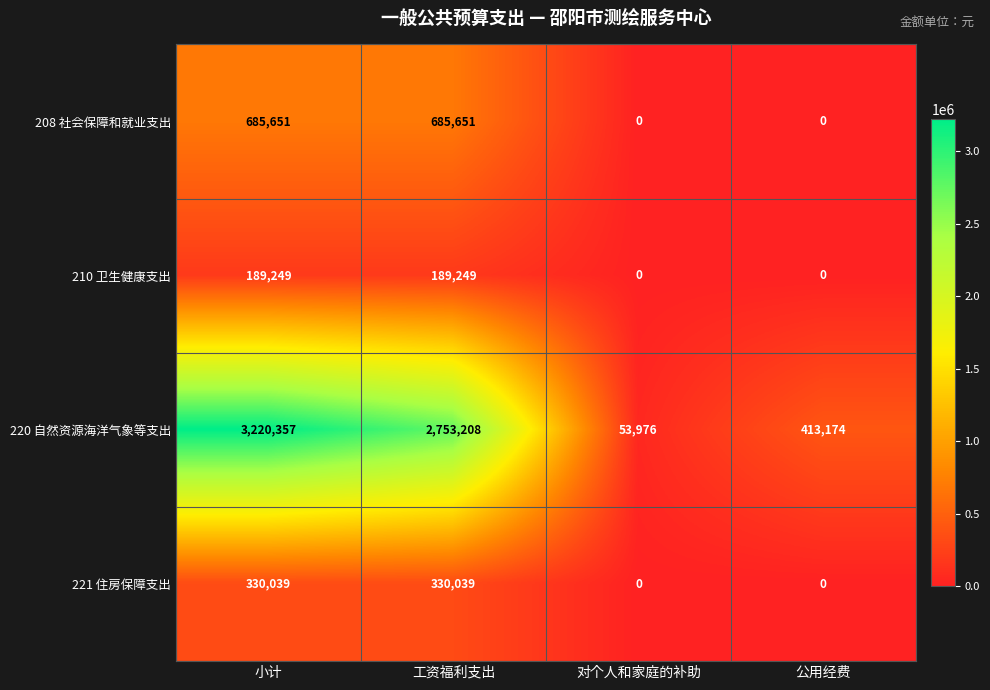

Count the number of categories in the chart.

4